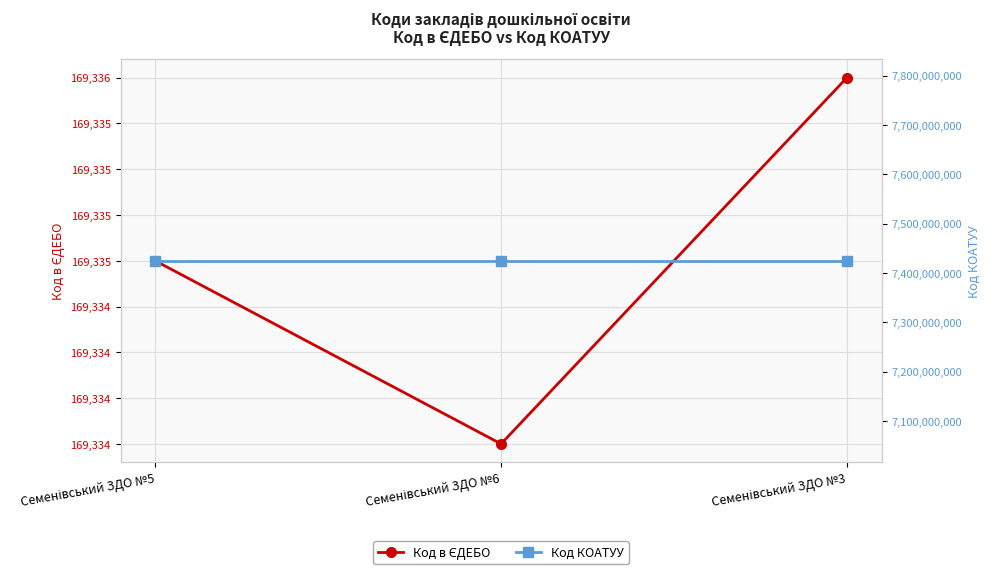

What is the sum of the Код в ЄДЕБО values at Семенівський ЗДО №5 and Семенівський ЗДО №3?

338671